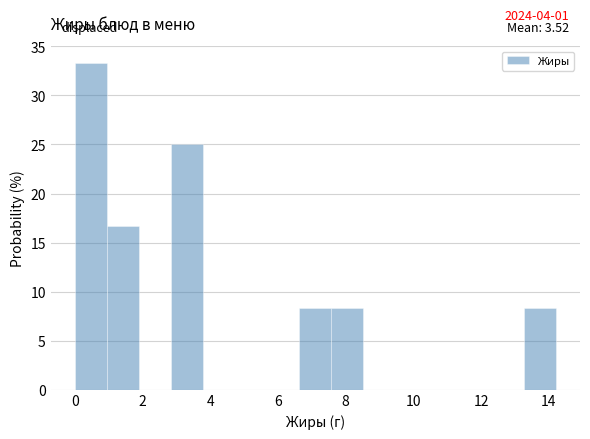

Over which range of the x-axis is the bar tallest?

0.0 to 1.0